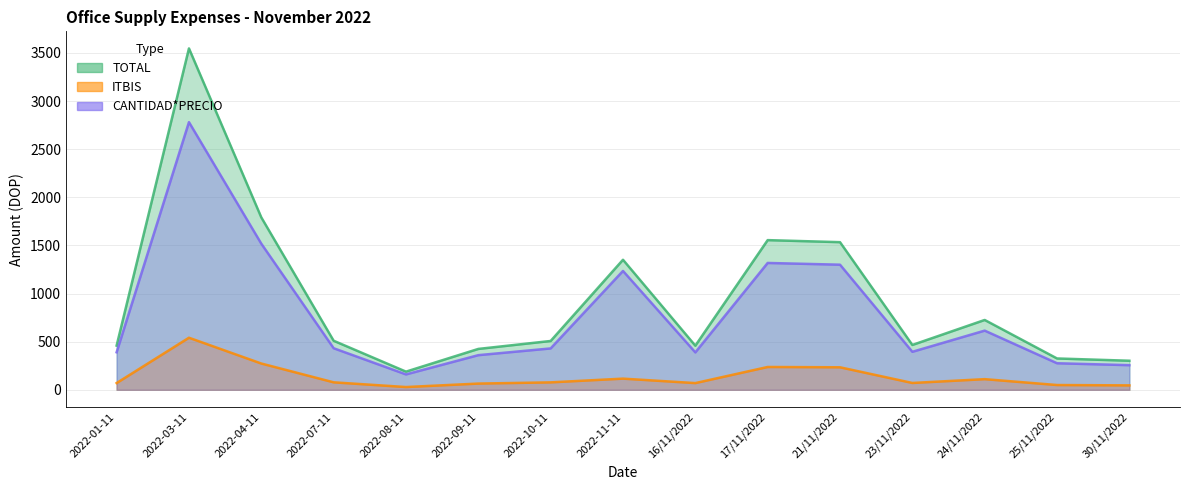

Rank the series at 17/11/2022 from lowest to highest value.

ITBIS, CANTIDAD*PRECIO, TOTAL